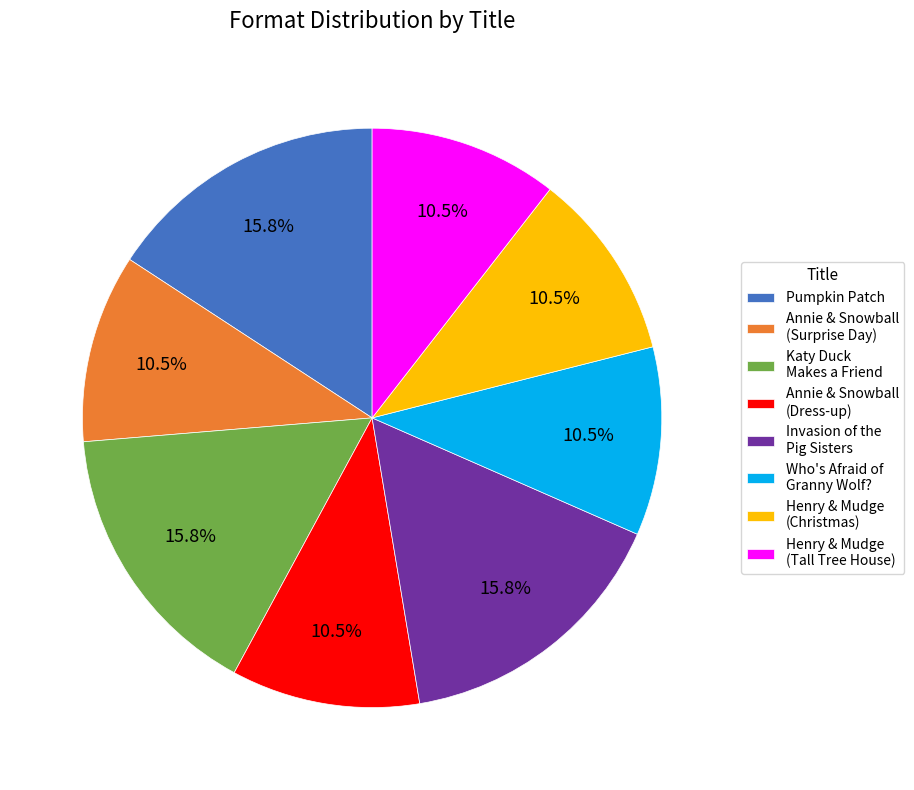

How much of the chart is everything except Invasion of the Pig Sisters?

84.2%